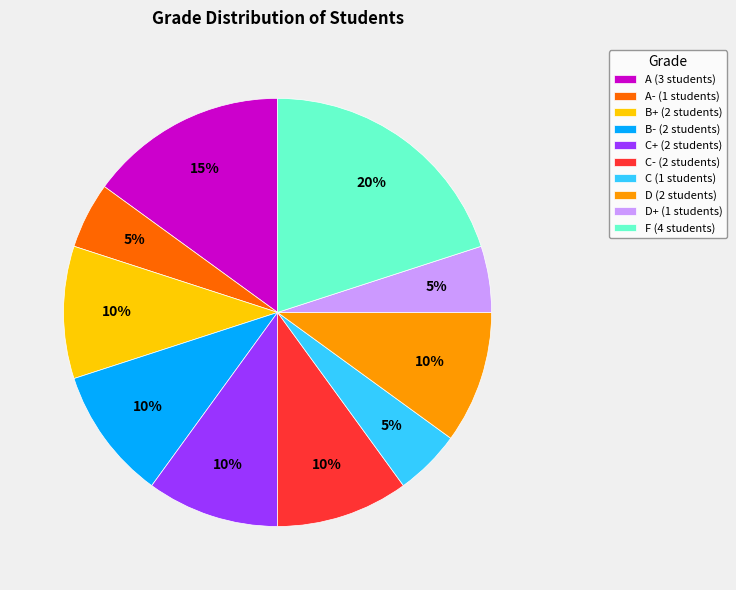

Is C- (2 students) the majority of the pie?

No